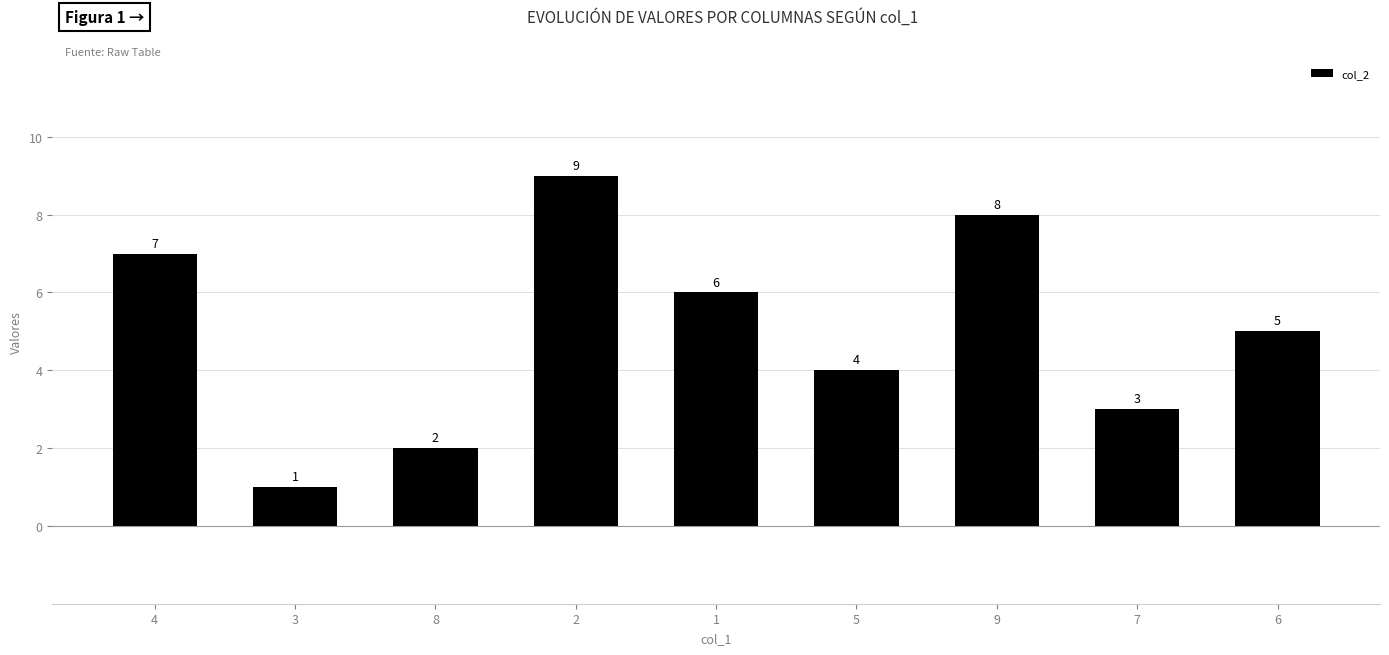

What is the label of the 3rd bar from the right?

9